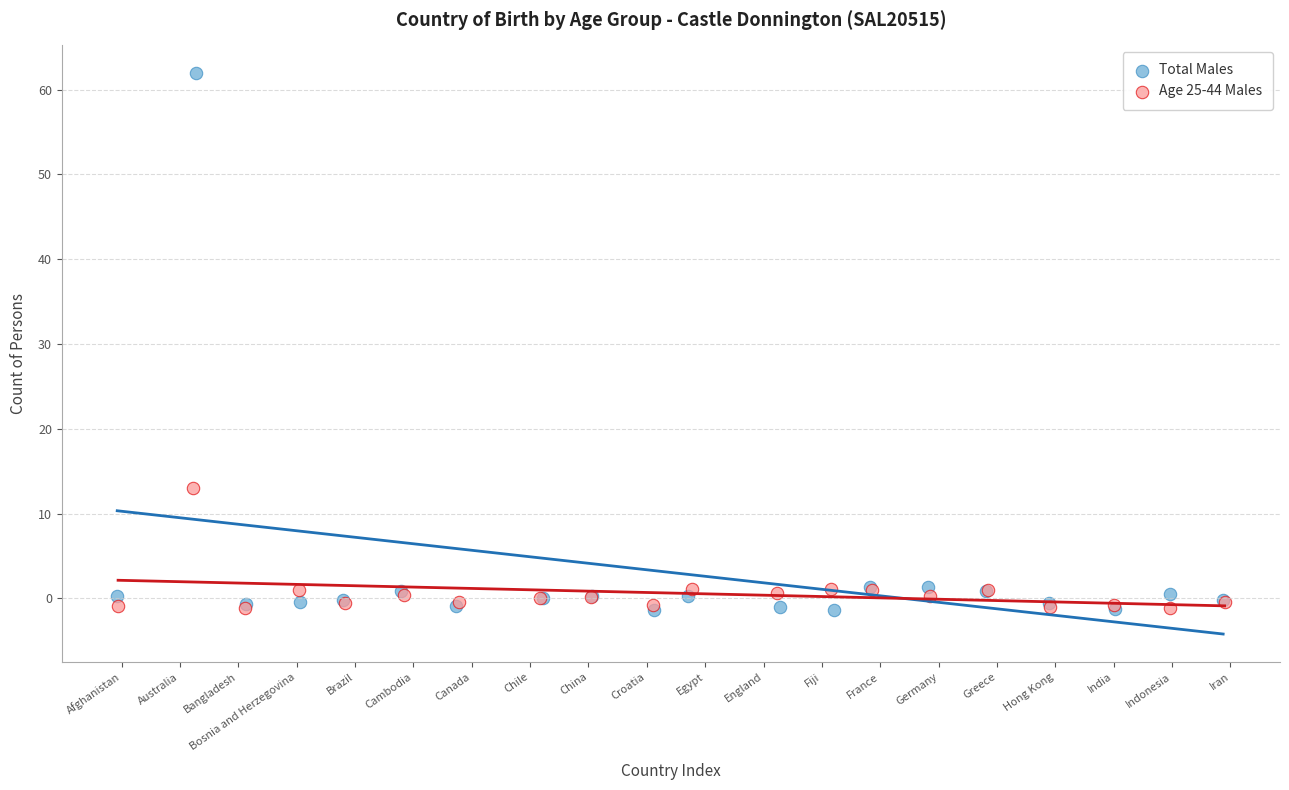

Which series has the largest Y range (max minus min)?

Total Males